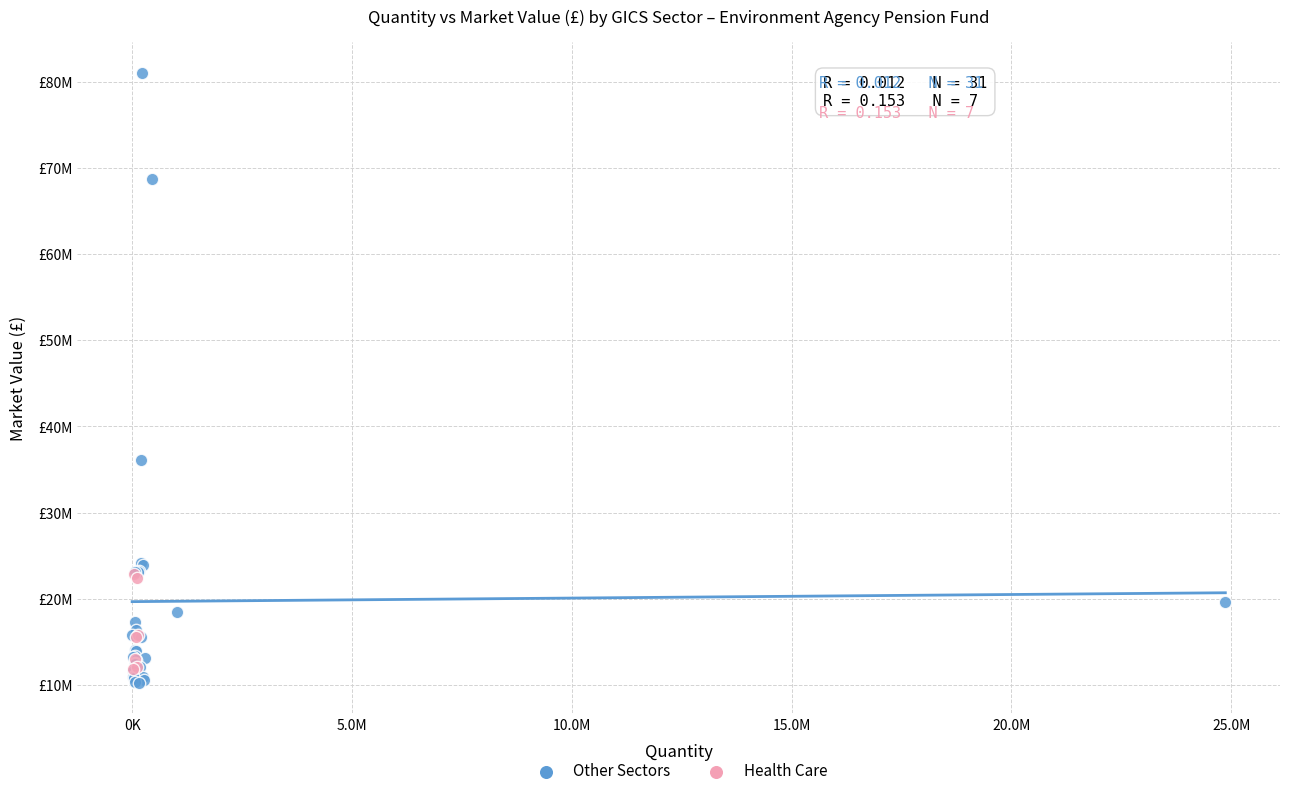

What are all the series names shown in the legend?

Other Sectors, Health Care